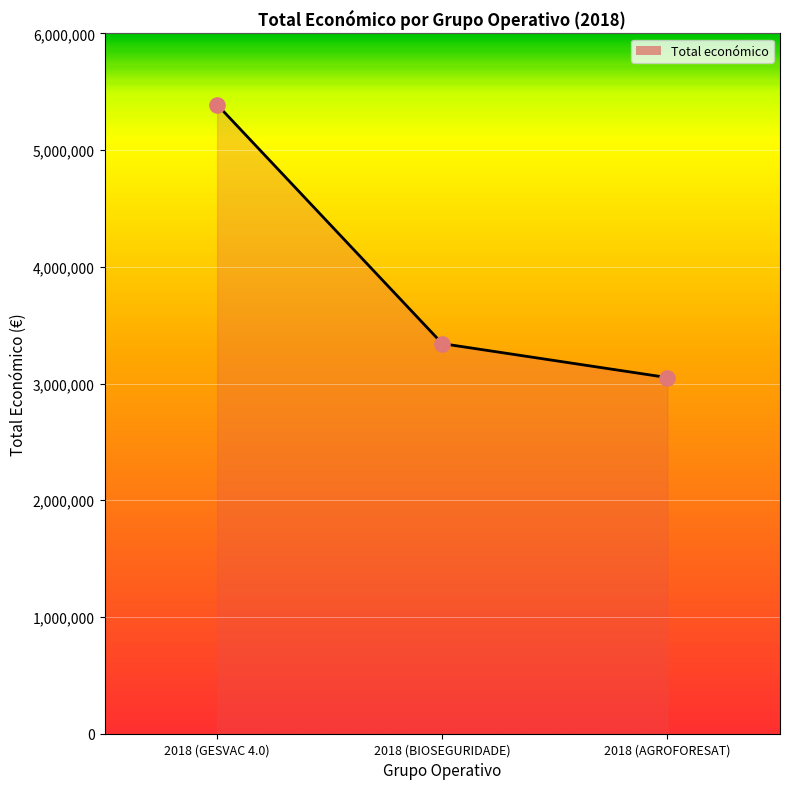

Approximately how many times larger is the value at 2018 (AGROFORESAT) compared to 2018 (BIOSEGURIDADE)?

0.9